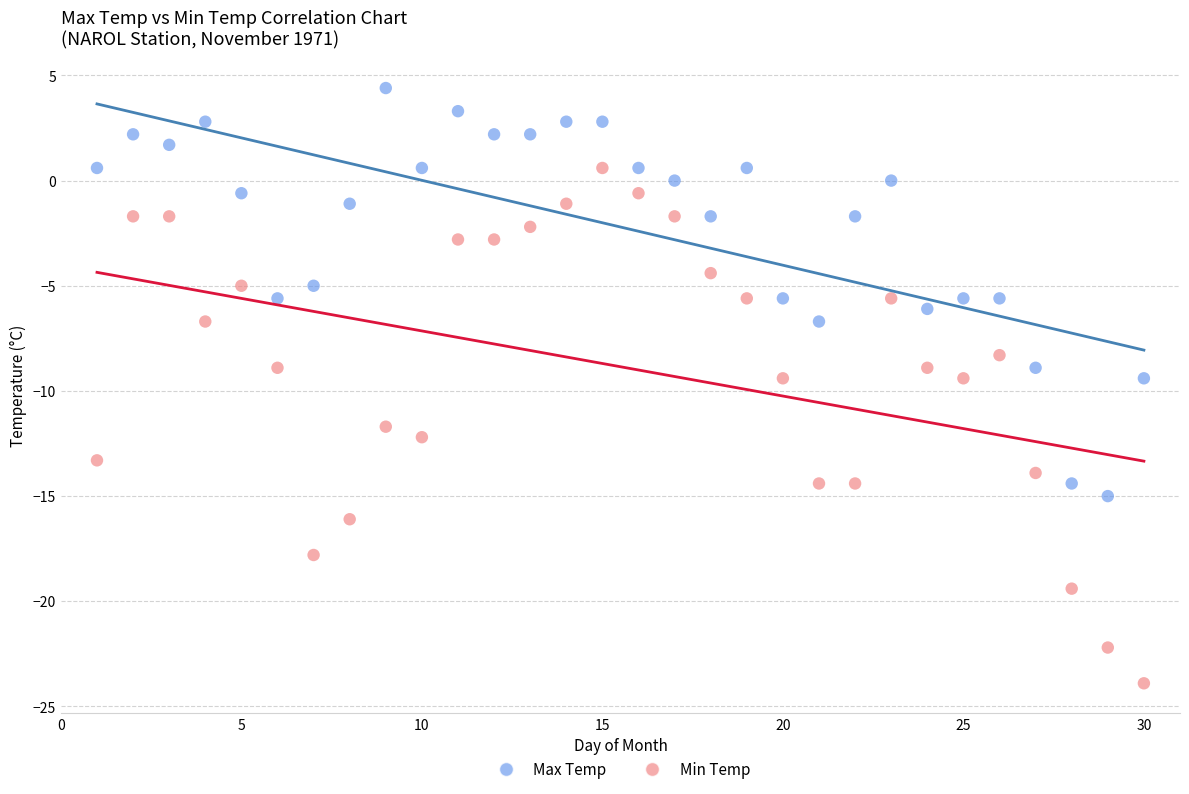

What is the X range (max minus min) for the scatter plot?

29.0